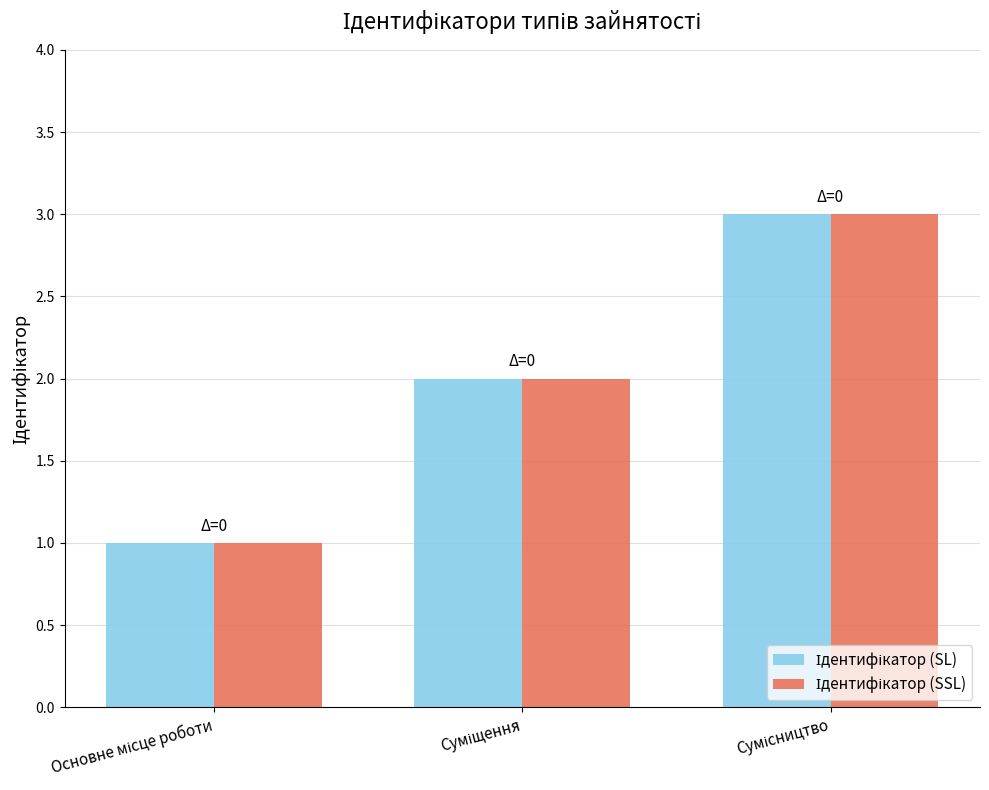

What is the total value across all series at Суміщення?

4